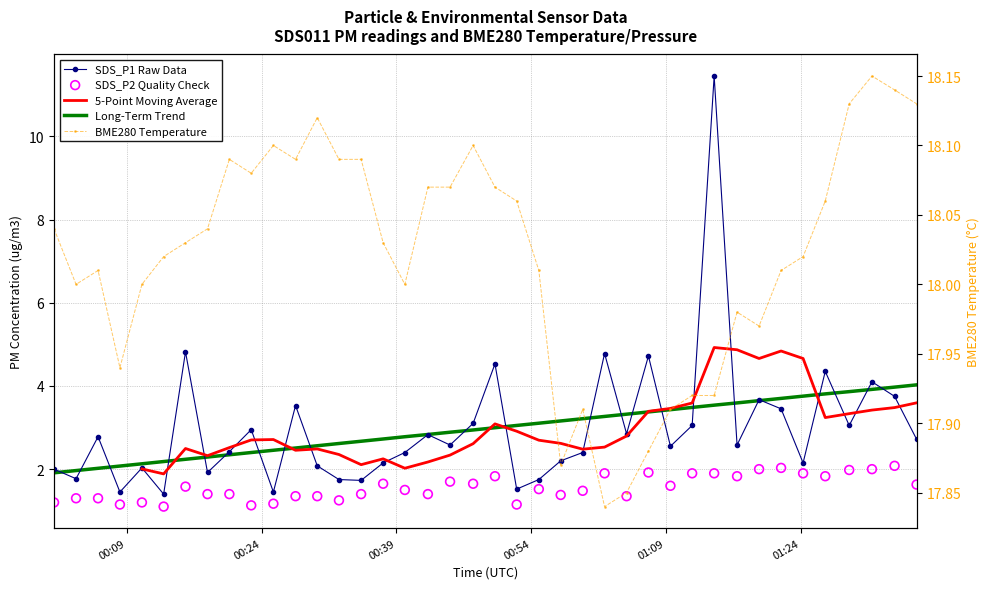

Is the value of SDS_P1 Raw Data at 22 greater than the value of Long-Term Trend at 12?

No